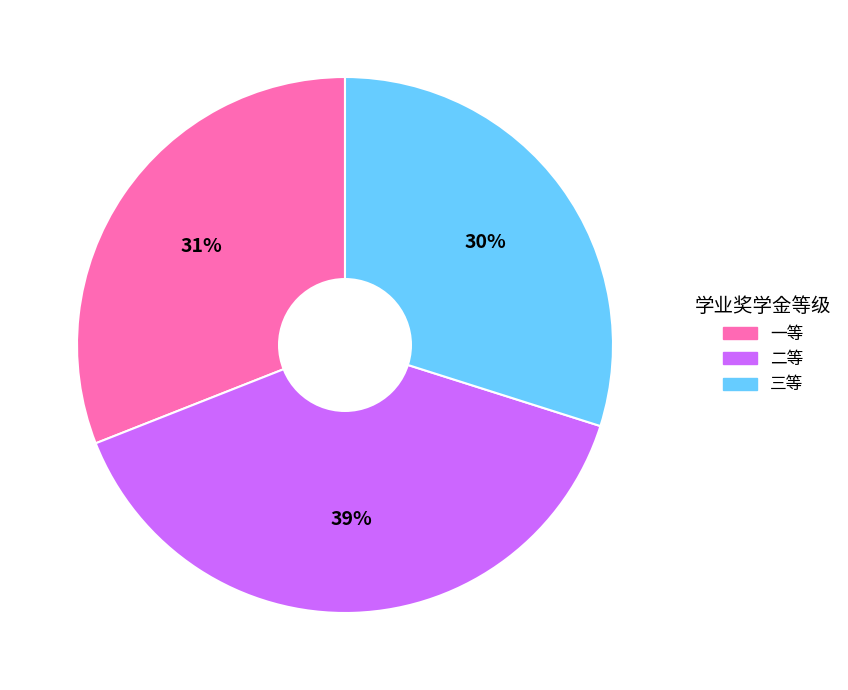

Combined, do 二等 and 一等 account for over 50%?

Yes